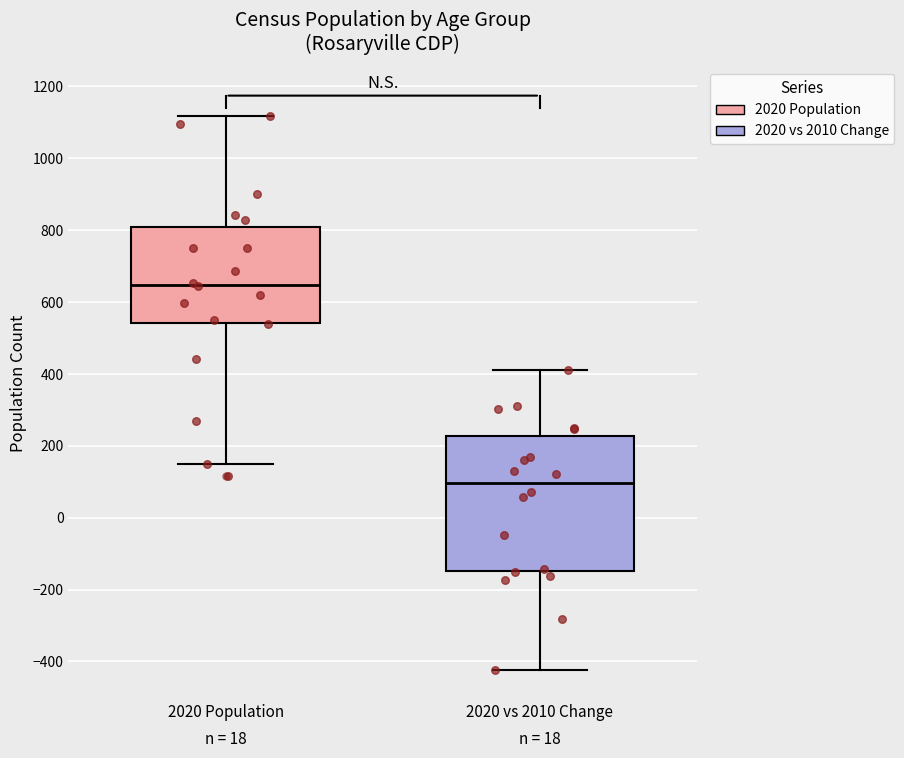

Reading left to right, read every box against the y-axis: the position of its median line, the range the box covers, and the ends of its whiskers. The values are not printed on the chart, so give them approximately, as read against the axis.

2020 Population: median 640, box 540 to 800, whiskers 140 to 1120
2020 vs 2010 Change: median 100, box -140 to 220, whiskers -420 to 420